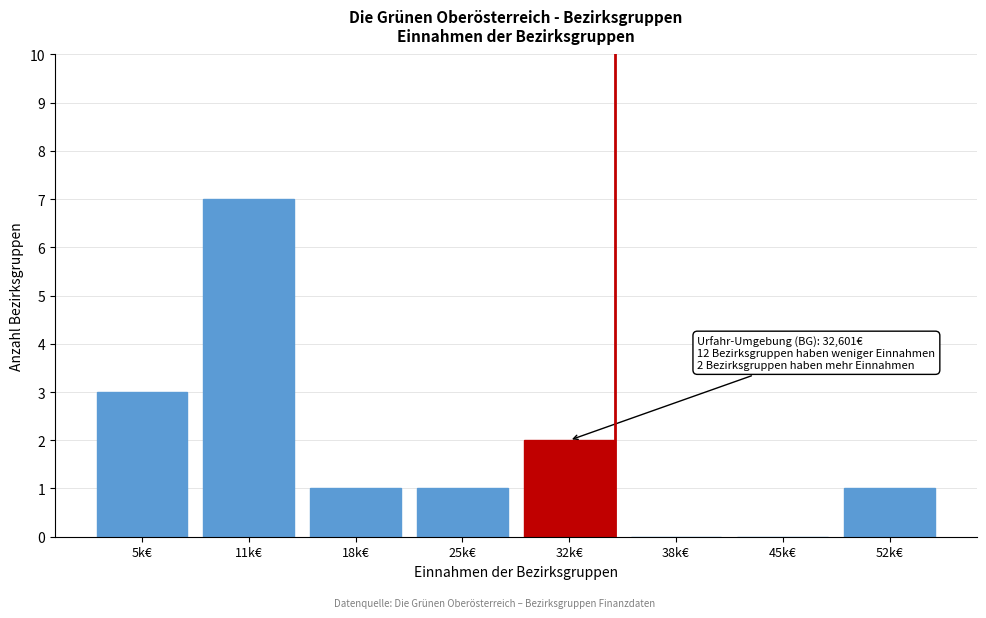

Reading left to right, list all the values displayed in this chart.

5k€=3	11k€=7	18k€=1	25k€=1	32k€=2	38k€=0	45k€=0	52k€=1